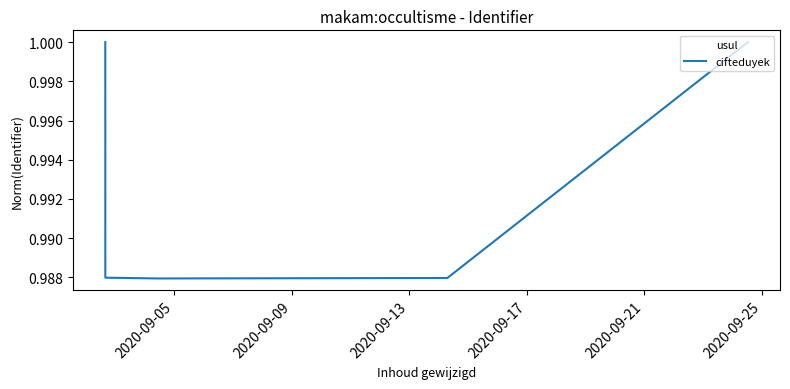

True or false: the data has more than 1 interior local peaks.

False